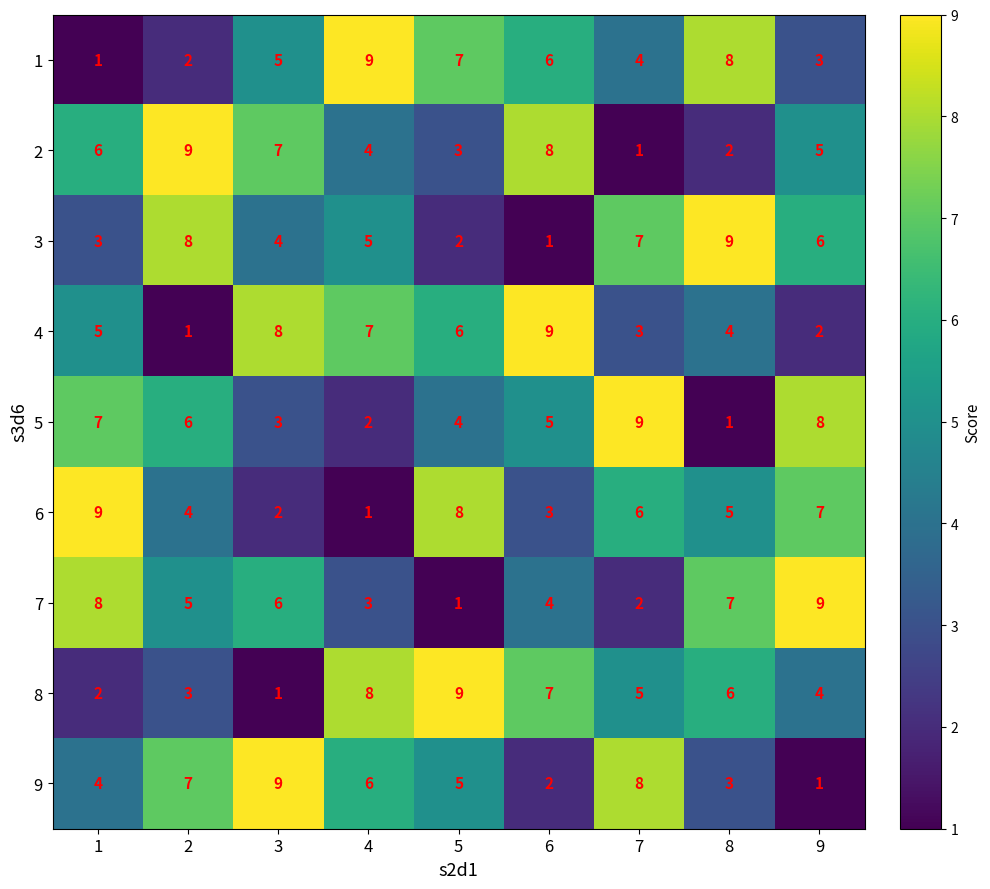

Rank the series at 4 from lowest to highest value.

6, 5, 7, 2, 3, 9, 4, 8, 1